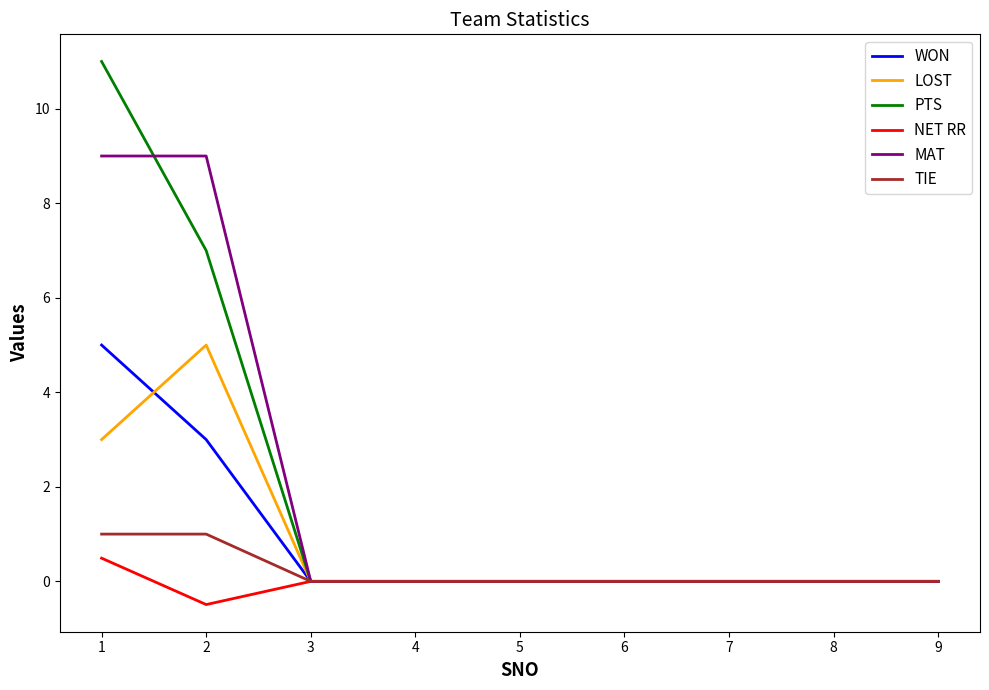

What is the difference between the maximum and minimum values in the WON series?

5.0